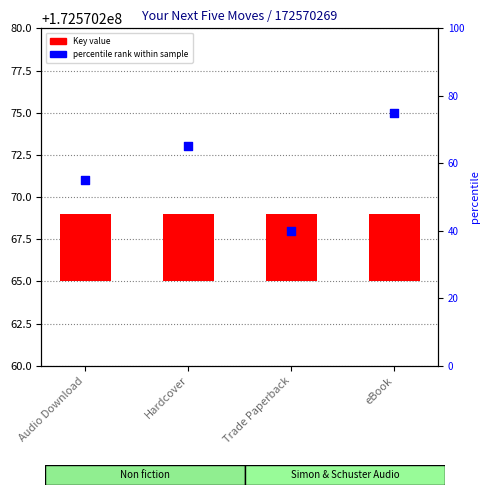

Which series reaches the minimum Y coordinate?

Key value